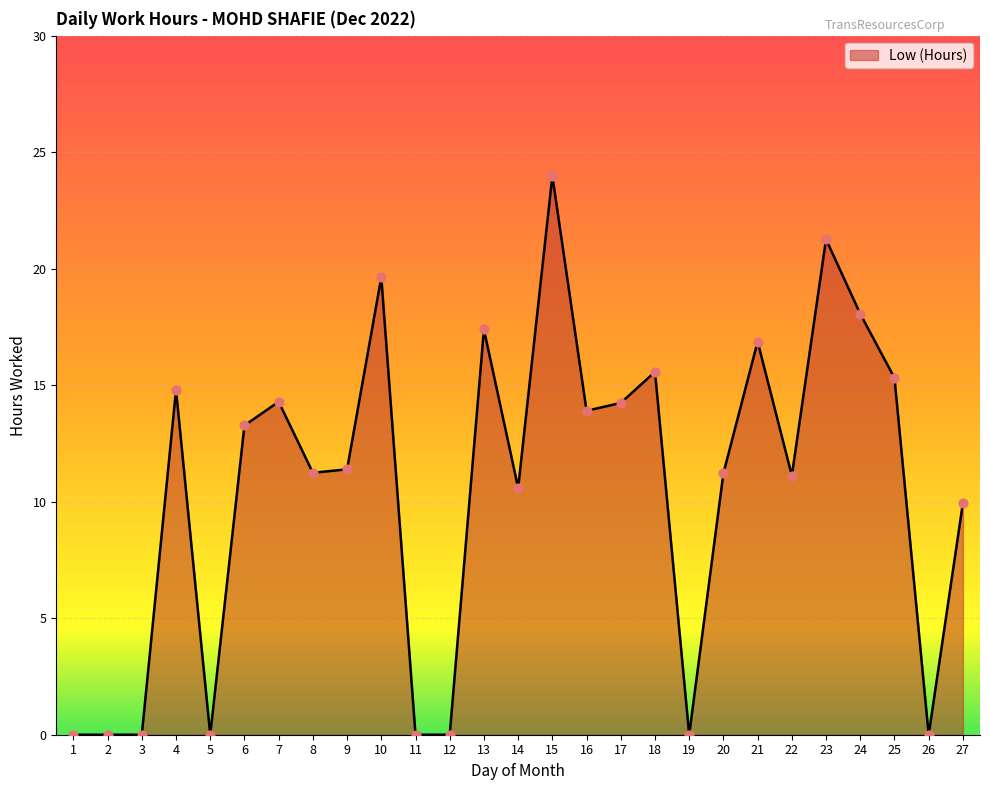

Between 17 and 23, which is larger?

23